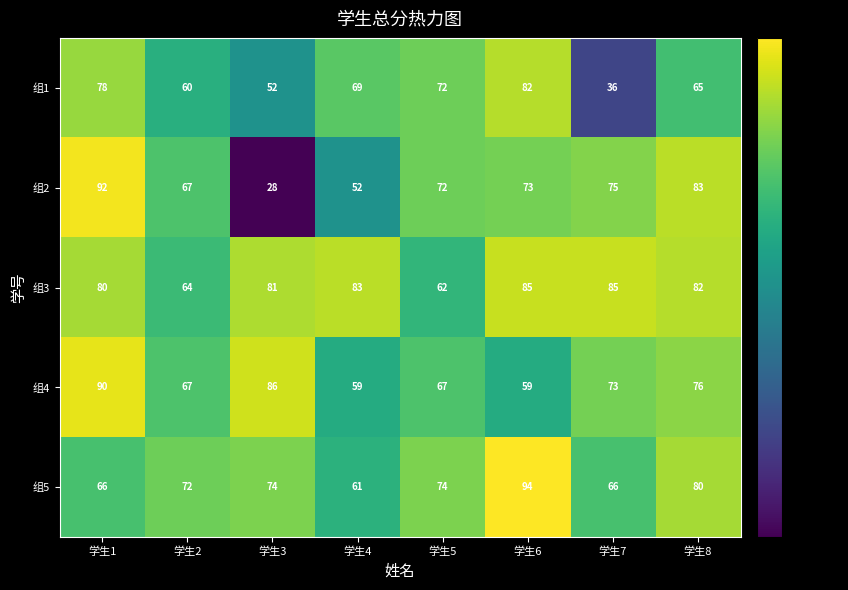

Which series changed the most between 学生2 and 学生3?

组2